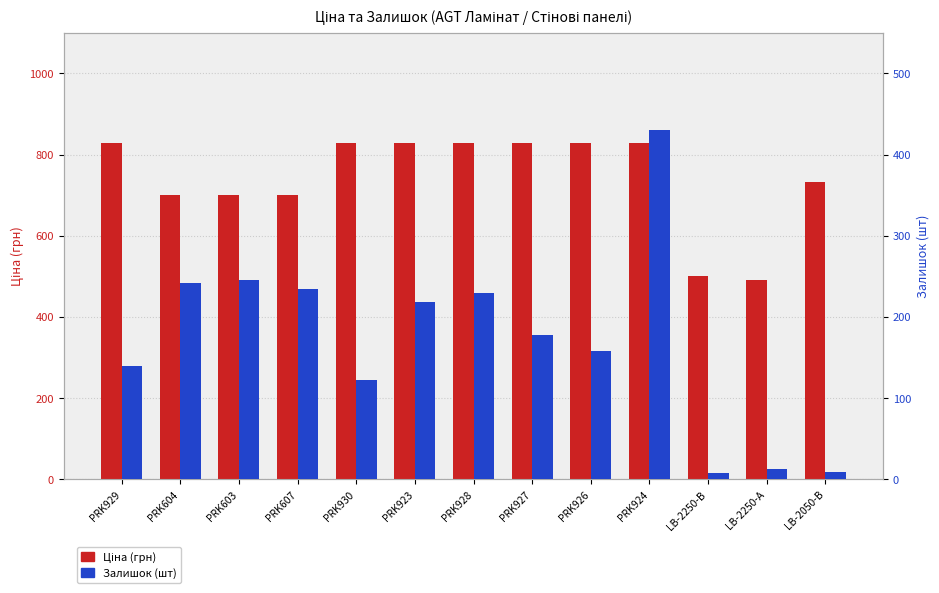

What is the sum of the Ціна (грн) values at PRK926 and PRK928?

1655.2